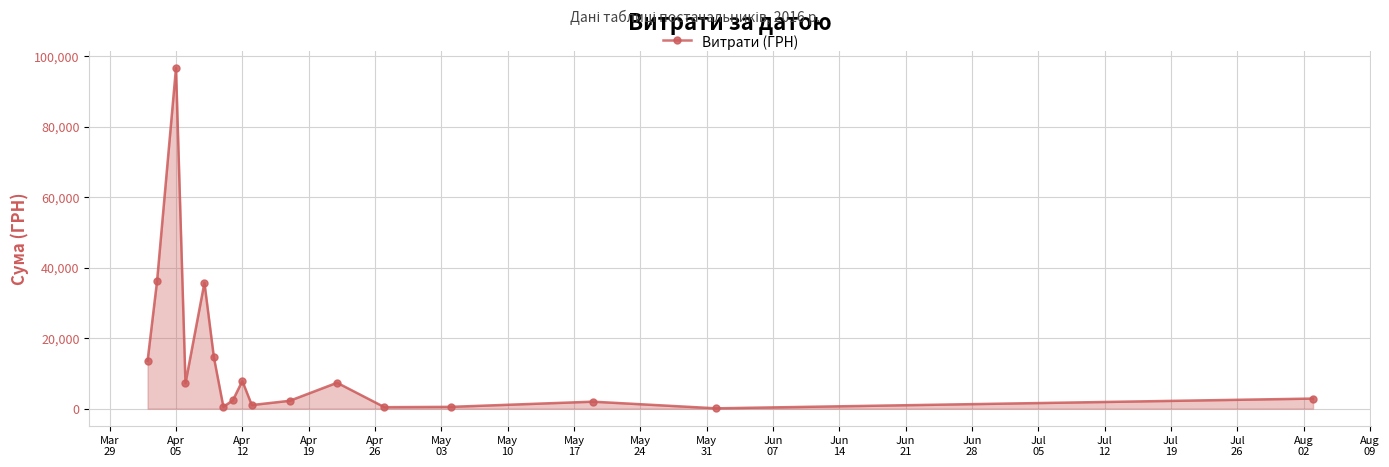

What is the sum of all values?

230874.4